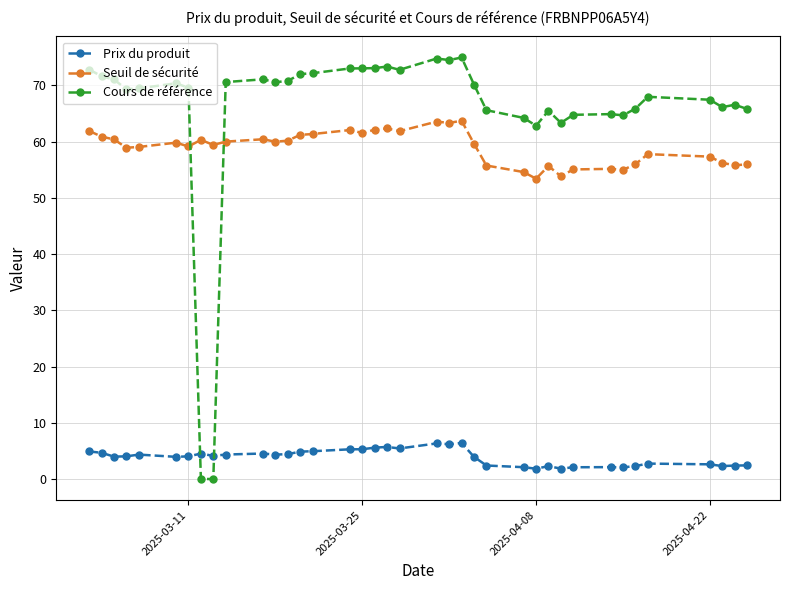

What is the value of the Cours de référence point at the 6th from the left?

70.4